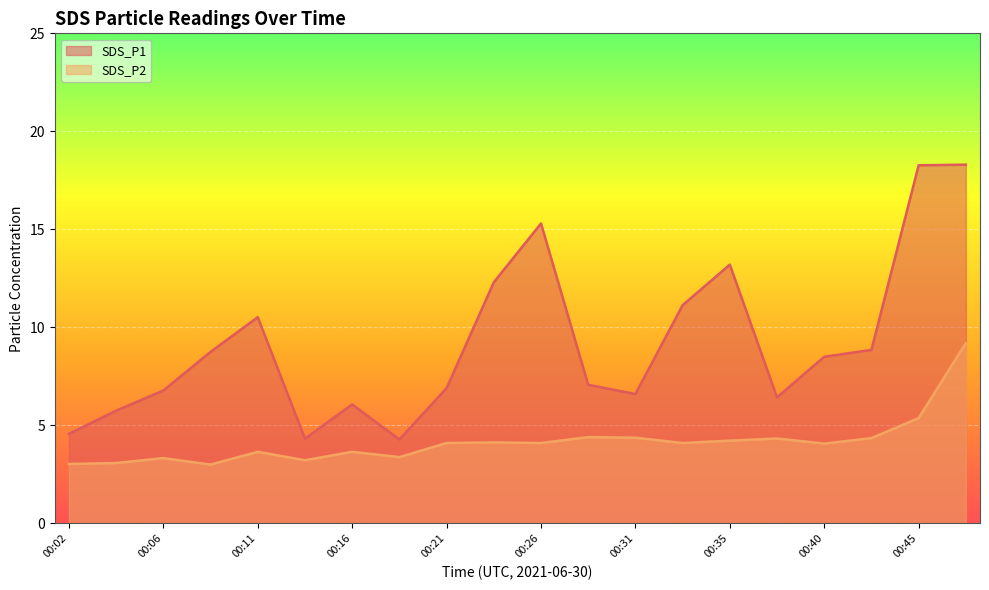

How many interior local valleys does the SDS_P2 series have?

6